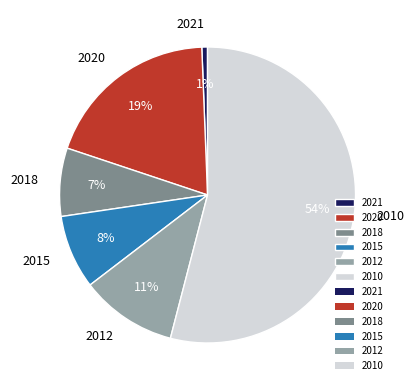

Count the number of slices in the pie.

6